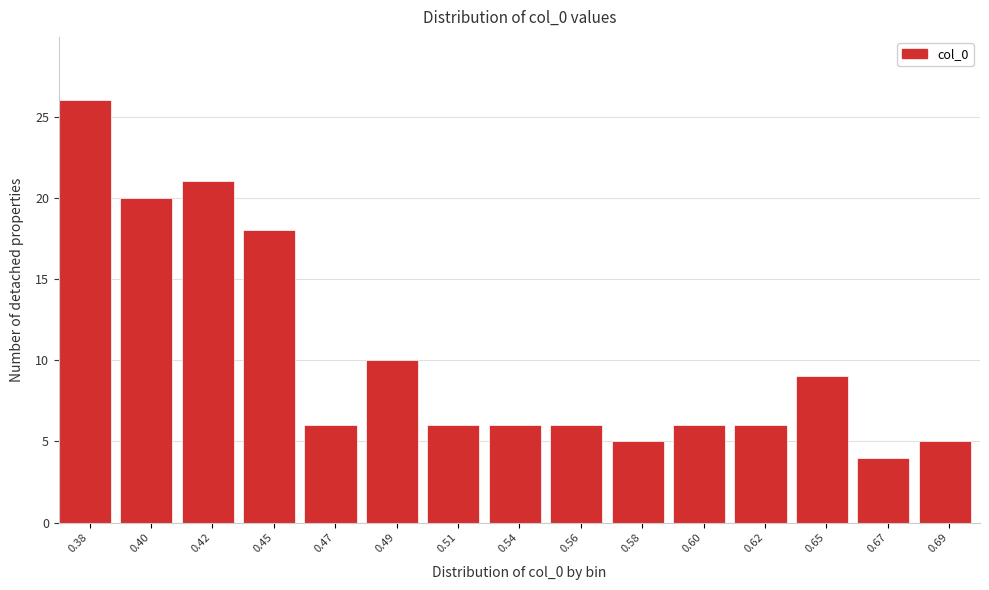

Reading right to left, list all the values displayed in this chart.

5	4	9	6	6	5	6	6	6	10	6	18	21	20	26